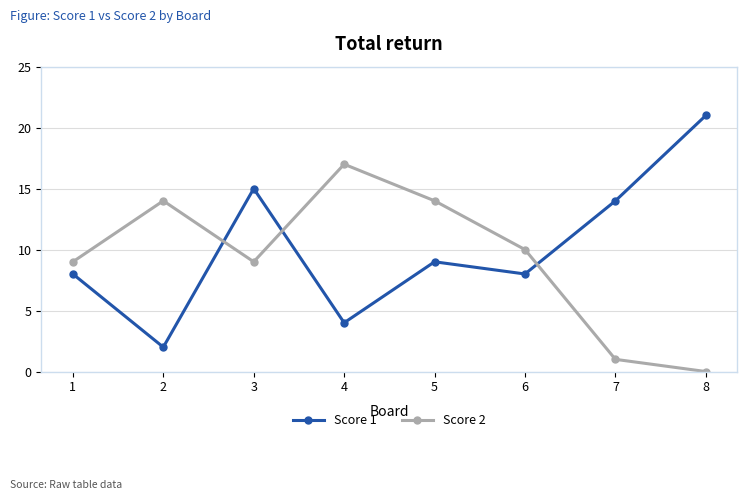

True or false: Score 1 has more than 1 points higher than both neighbors.

True